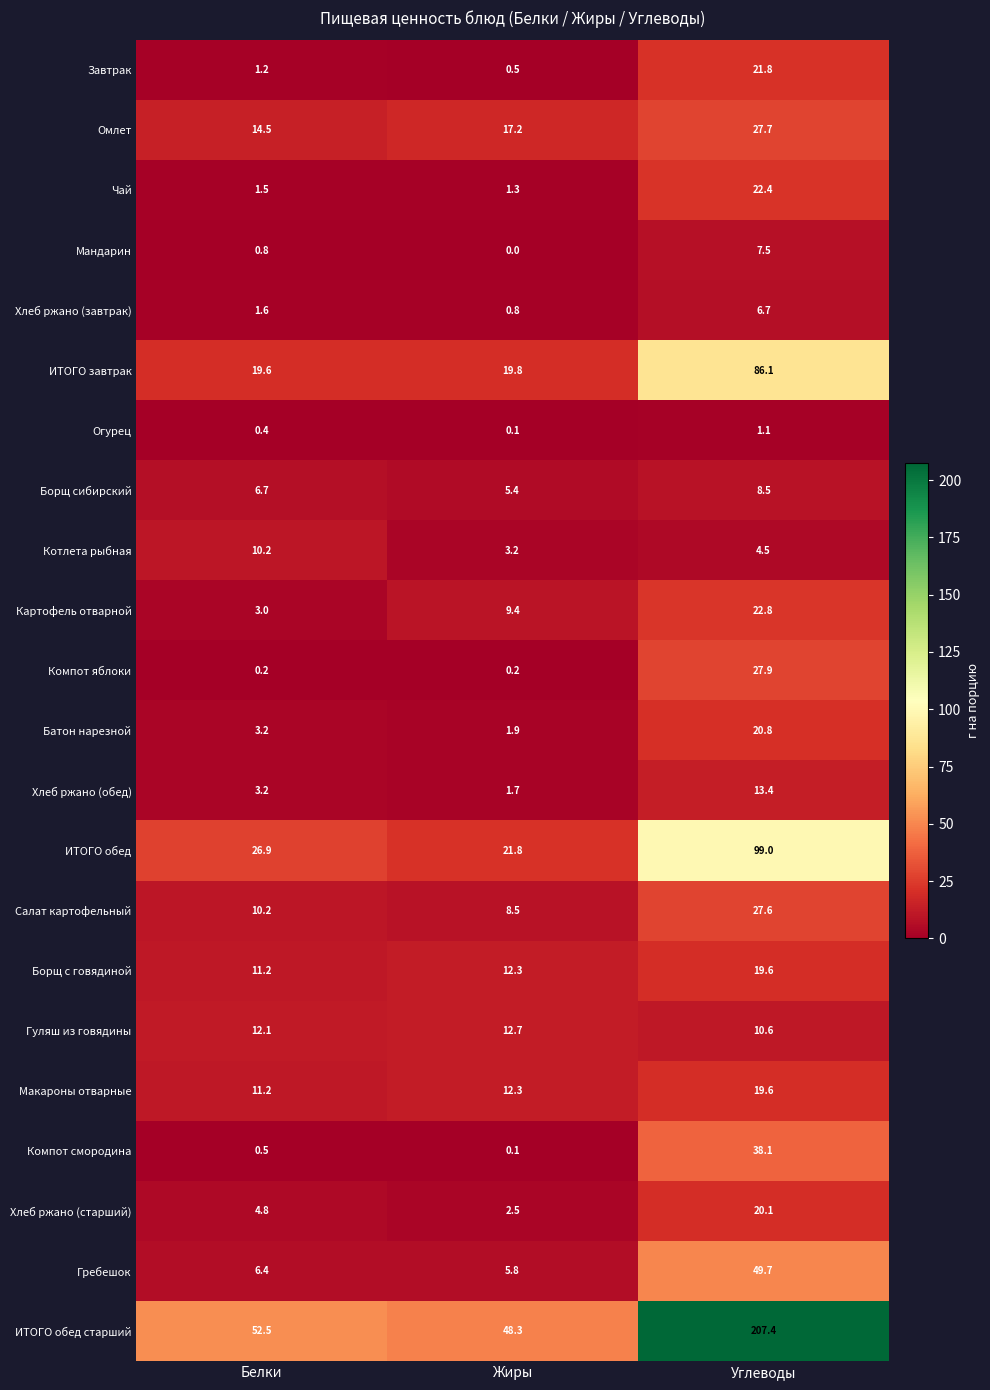

The value of Чай at Жиры is 1.3. True or false?

True